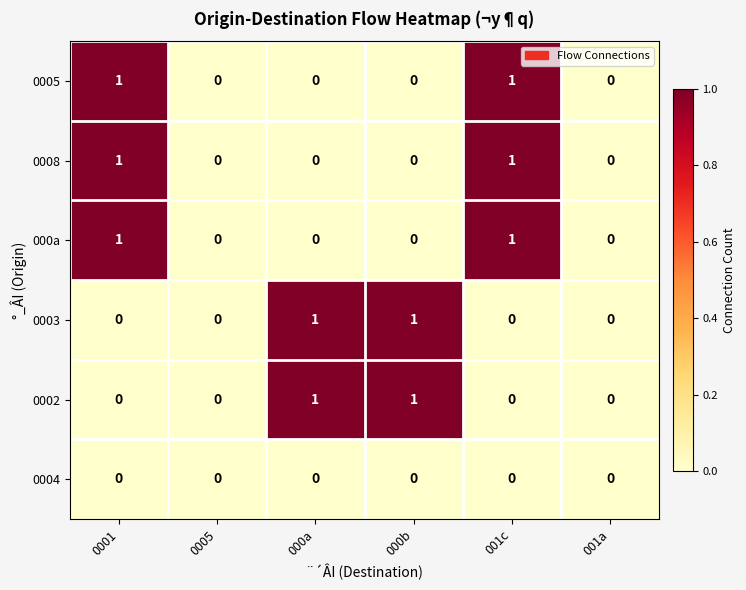

The value of 0008 at 001c is 0. True or false?

False